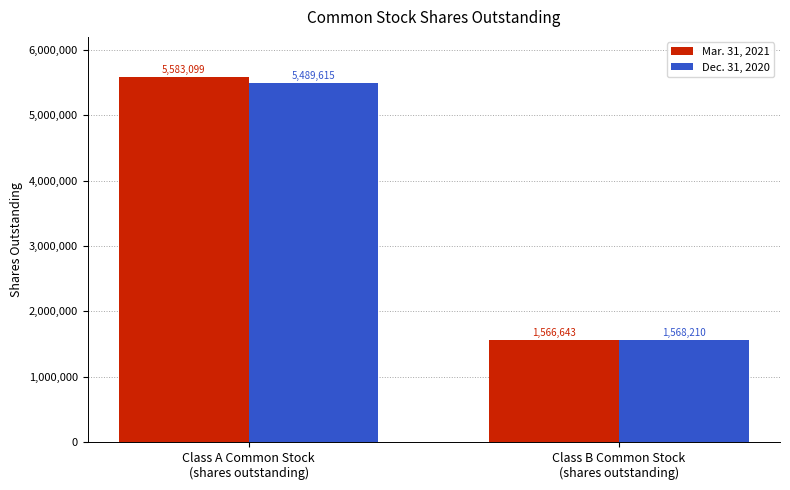

What is the total value across all series at Class A Common Stock
(shares outstanding)?

11072714